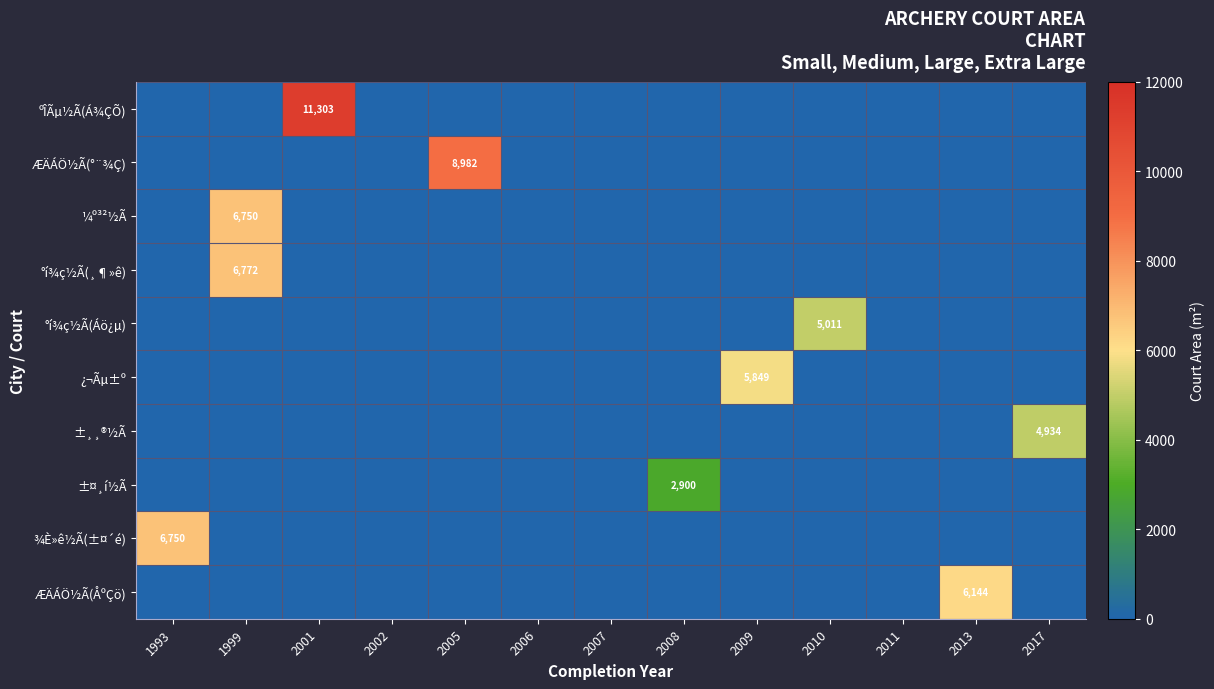

The value of ¼º³²½Ã at 1999 is 3435. True or false?

False